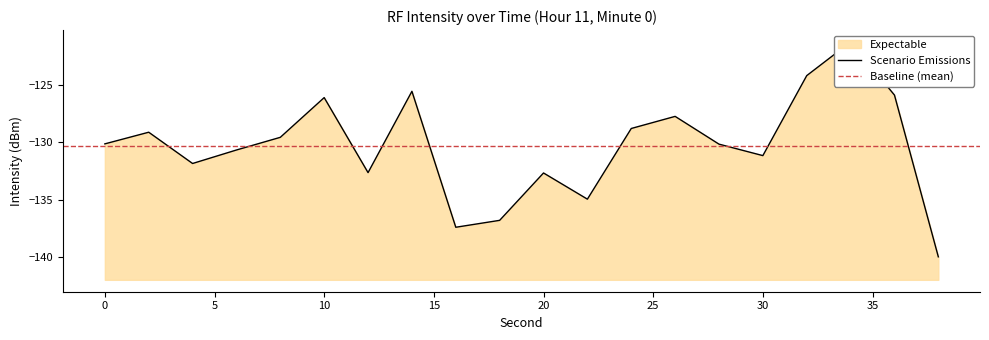

What is the difference between the maximum and minimum values?

18.7